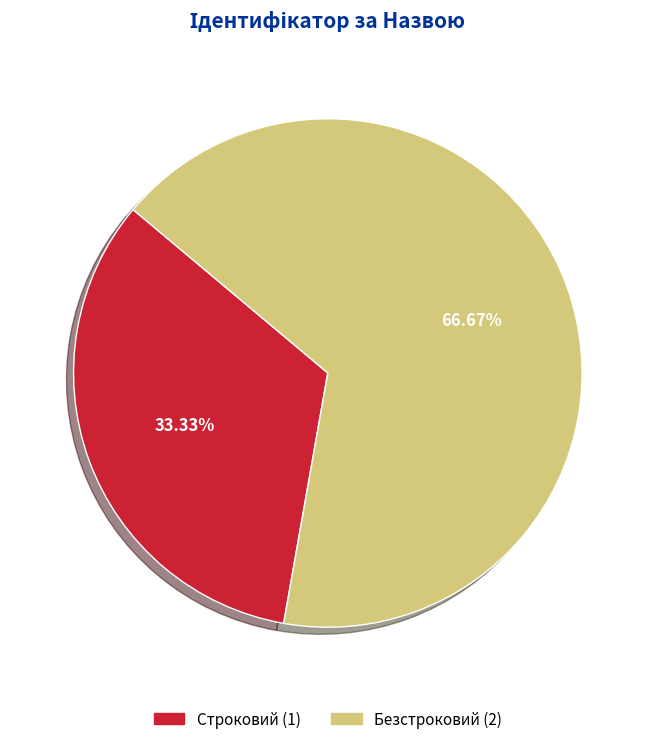

Is Безстроковий the majority of the pie?

Yes